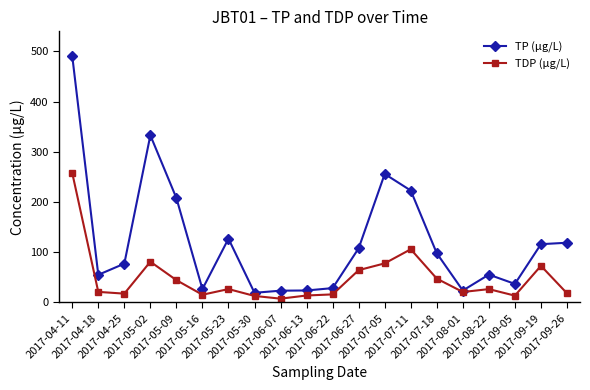

What value does the TP (µg/L) series have at 2017-05-30?

19.3